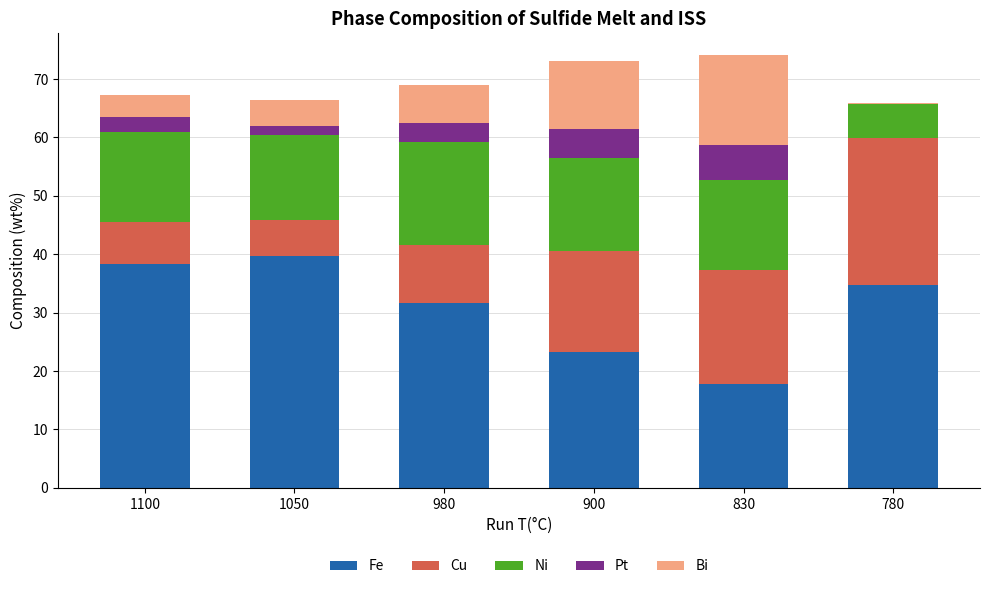

What are all the series names shown in the legend?

Fe, Cu, Ni, Pt, Bi